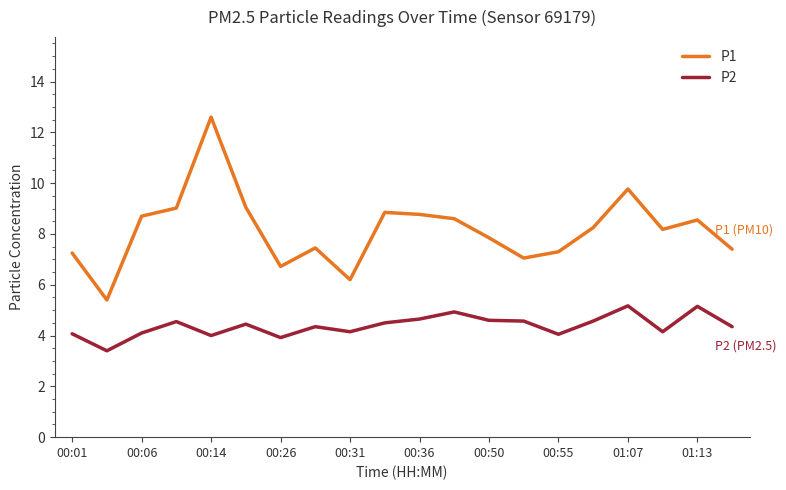

True or false: P1 and P2 cross at least once.

False